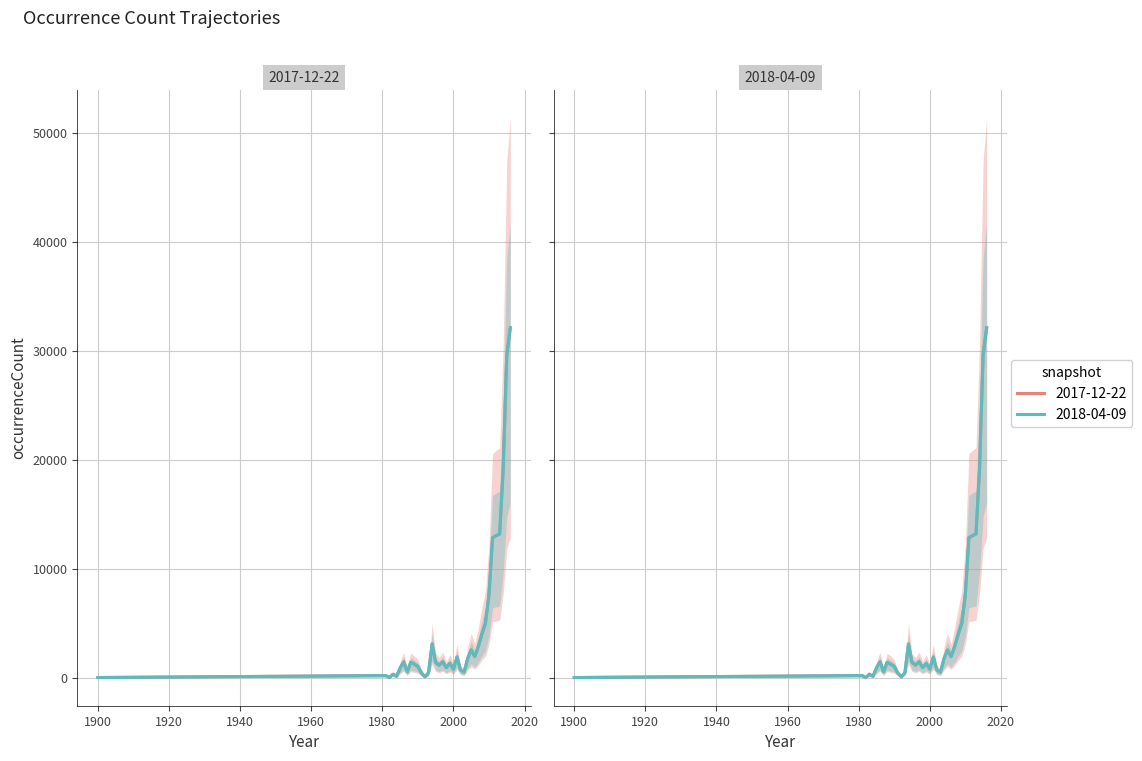

At which category does the chart reach its minimum across all series?

1900